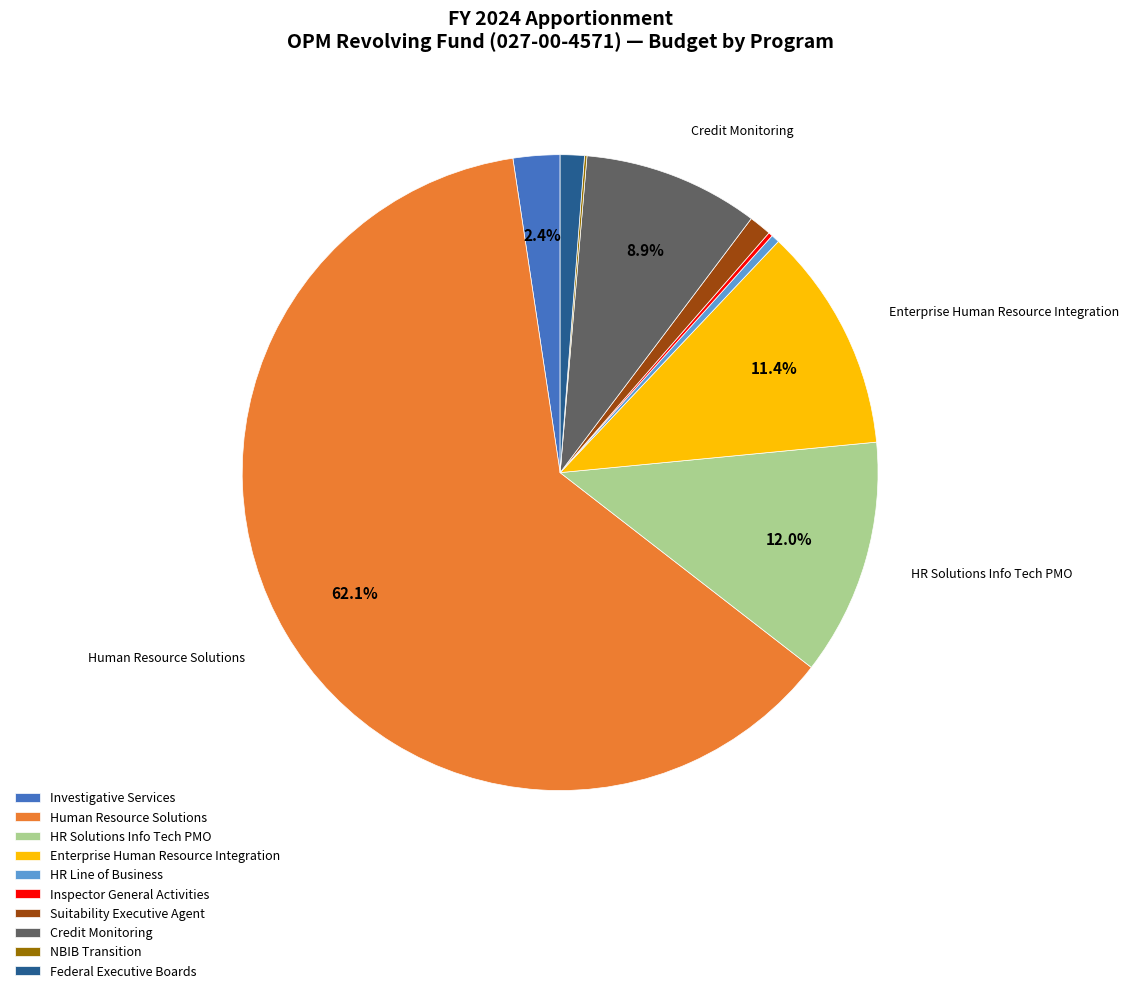

Between Federal Executive Boards and Enterprise Human Resource Integration, which is larger?

Enterprise Human Resource Integration